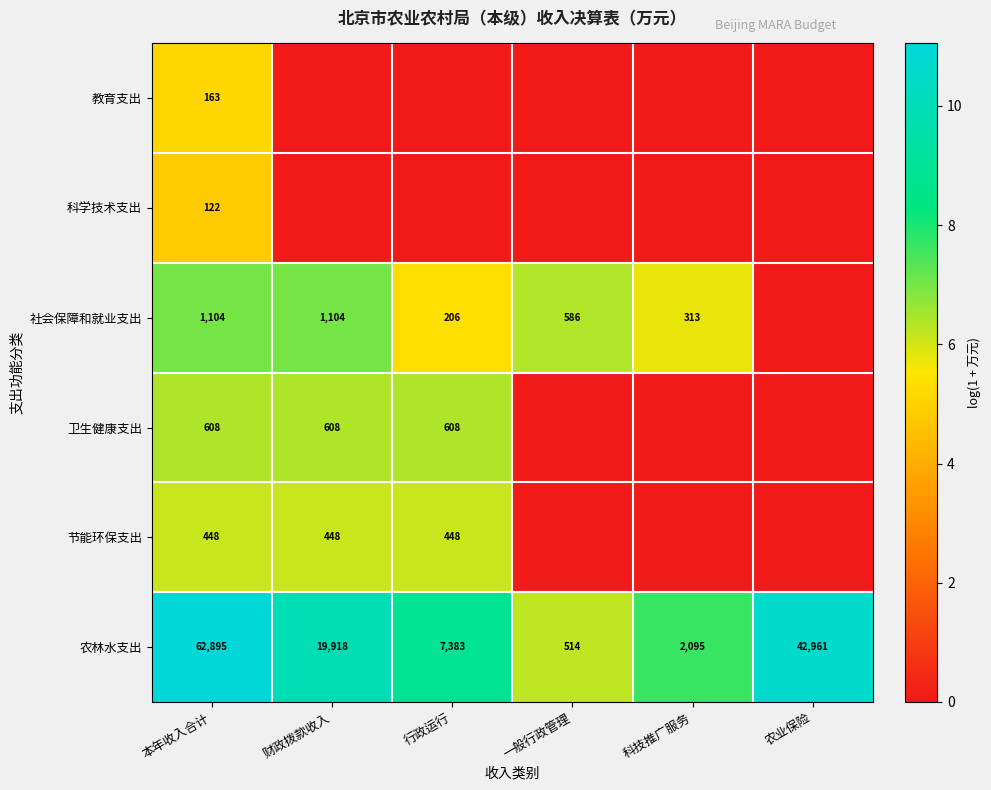

What is the difference between the 农林水支出 values at 科技推广服务 and 财政拨款收入?

17823